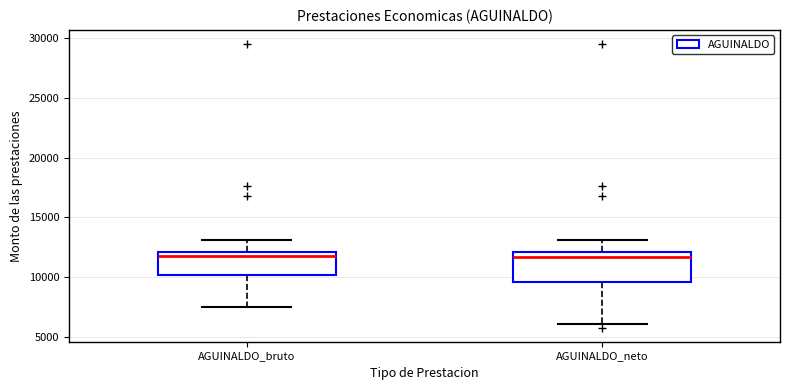

Which box is the tallest, from its lower edge to its upper edge?

AGUINALDO_neto